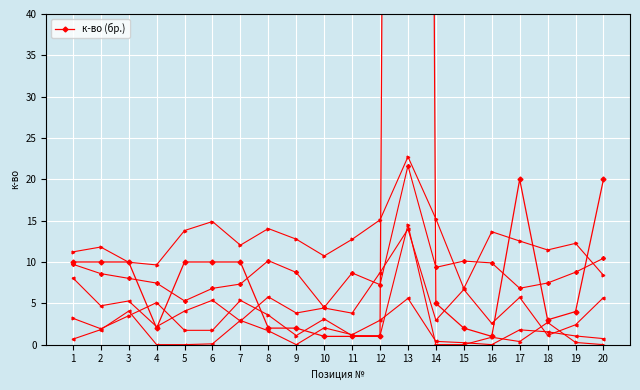

Is this an area chart (filled region under the line)?

No